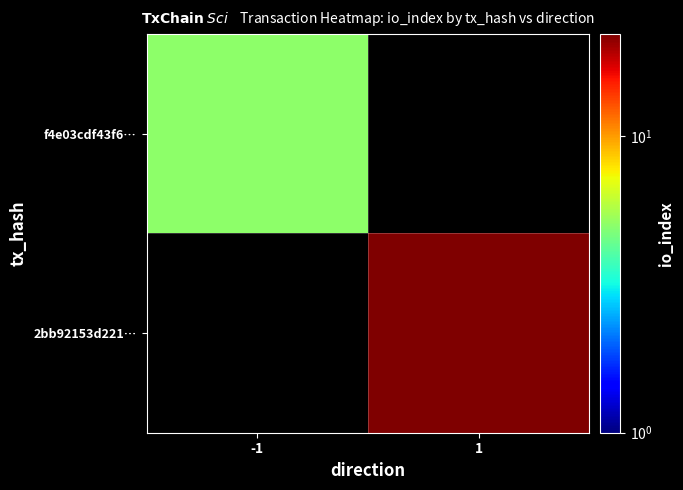

How many categories are shown in the chart?

2